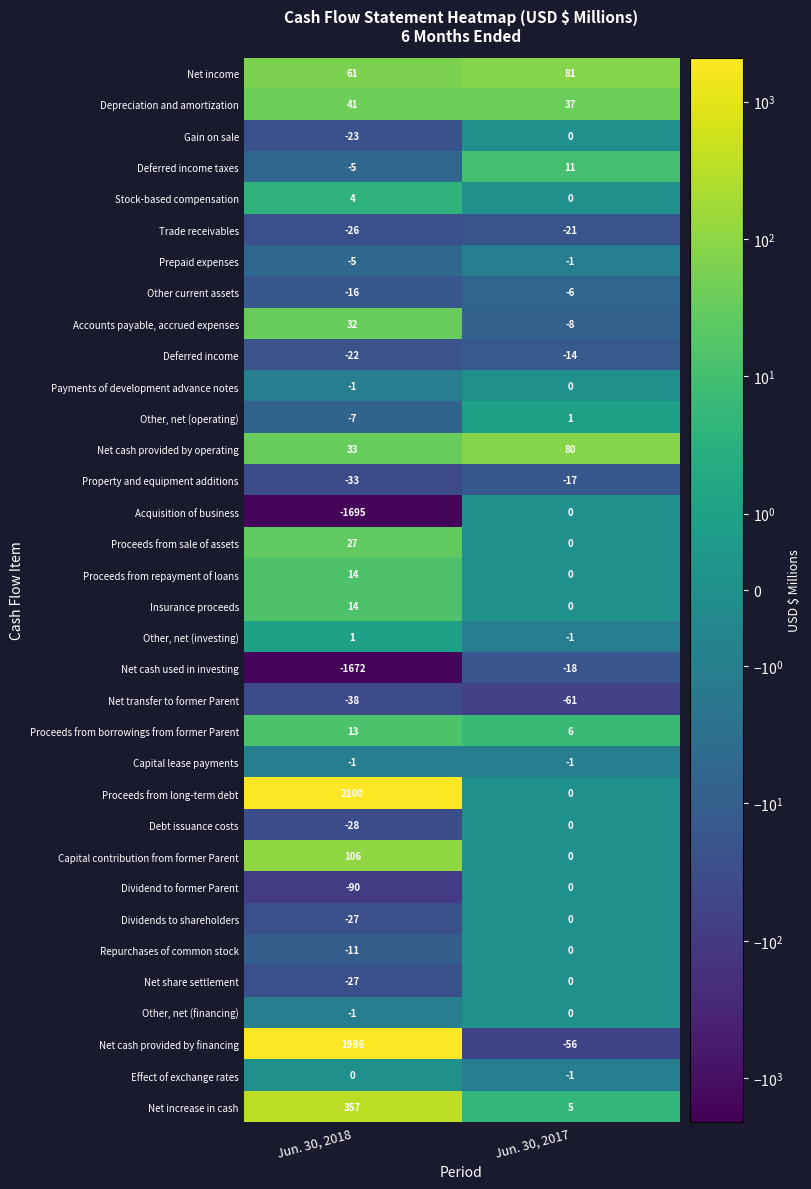

Which category has the lowest value across all series?

Jun. 30, 2018